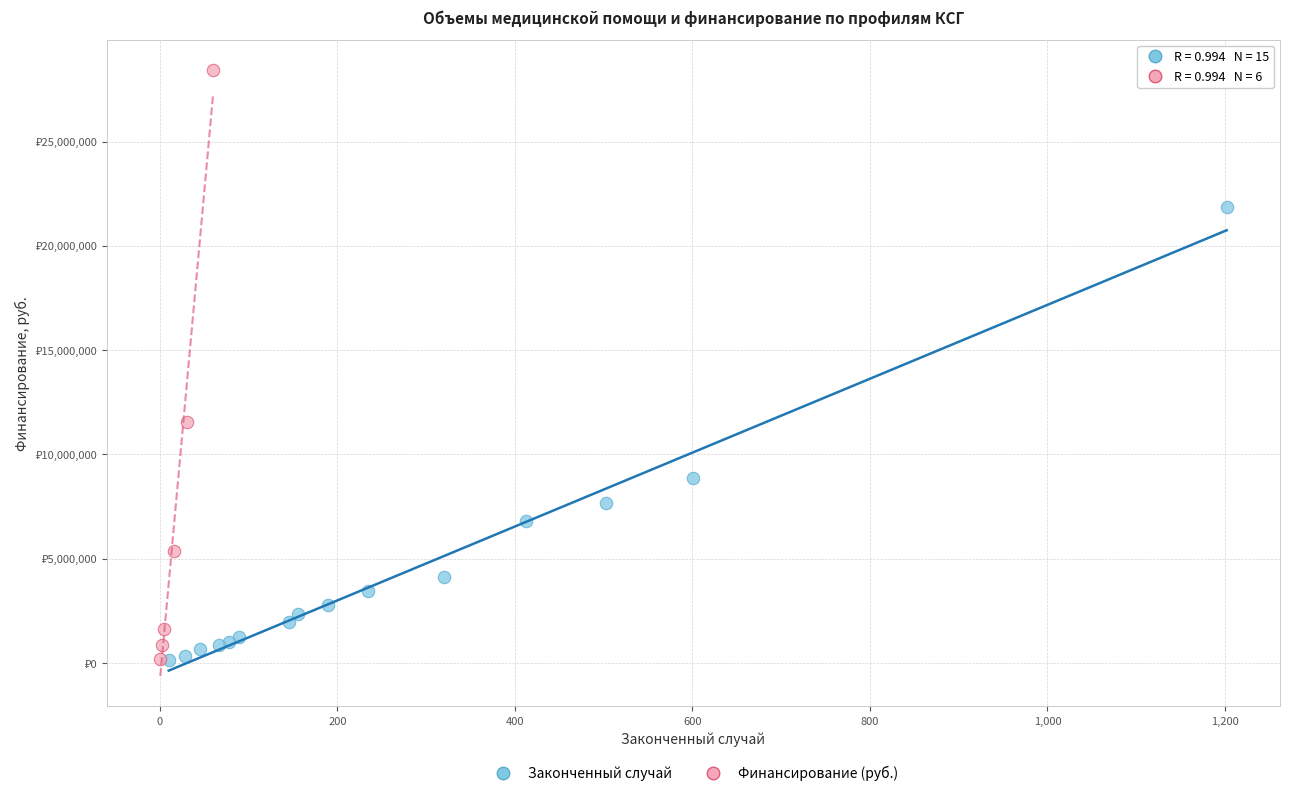

What are all the series names shown in the legend?

Законченный случай, Финансирование (руб.)